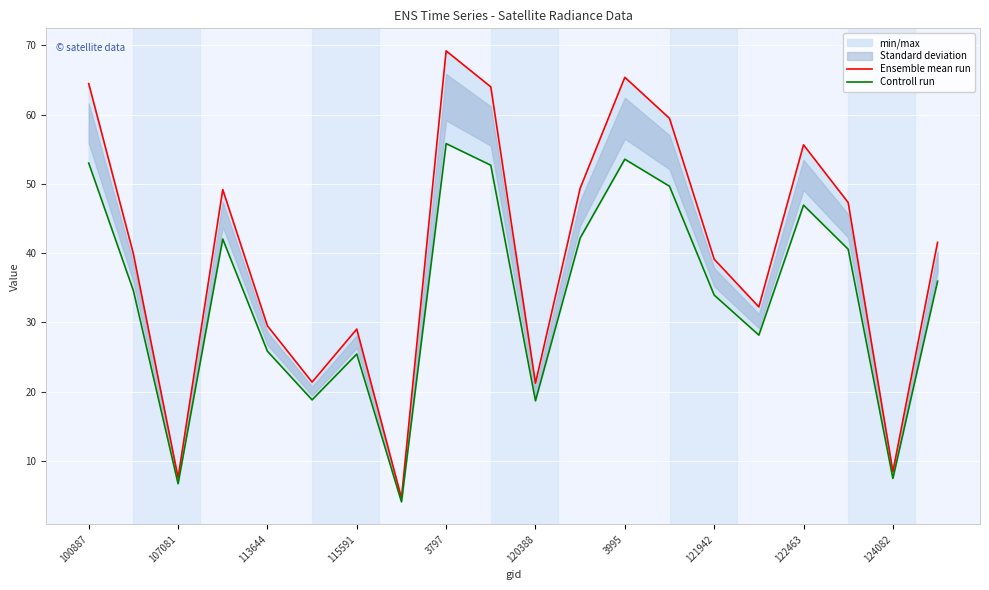

At which label does Controll run first exceed 35?

100887